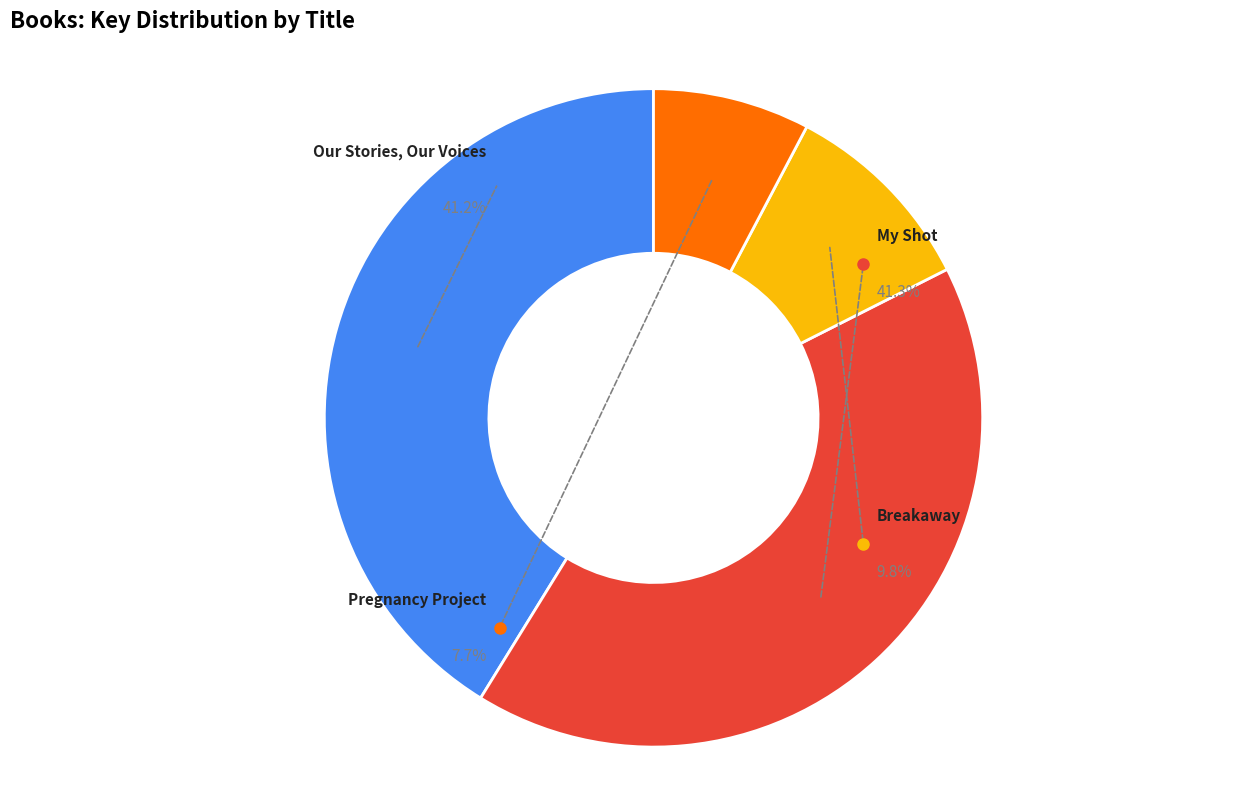

Do Pregnancy Project and Our Stories, Our Voices together represent more than half of the pie?

No